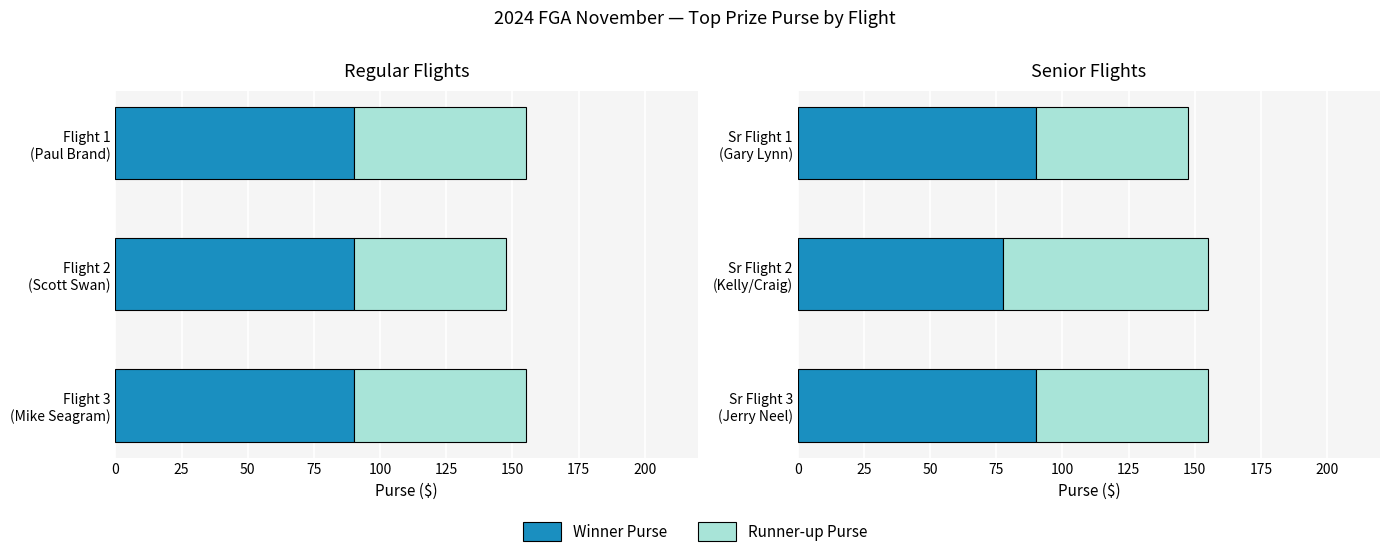

What is the difference between the maximum and minimum values in the Runner-up Purse series?

20.0